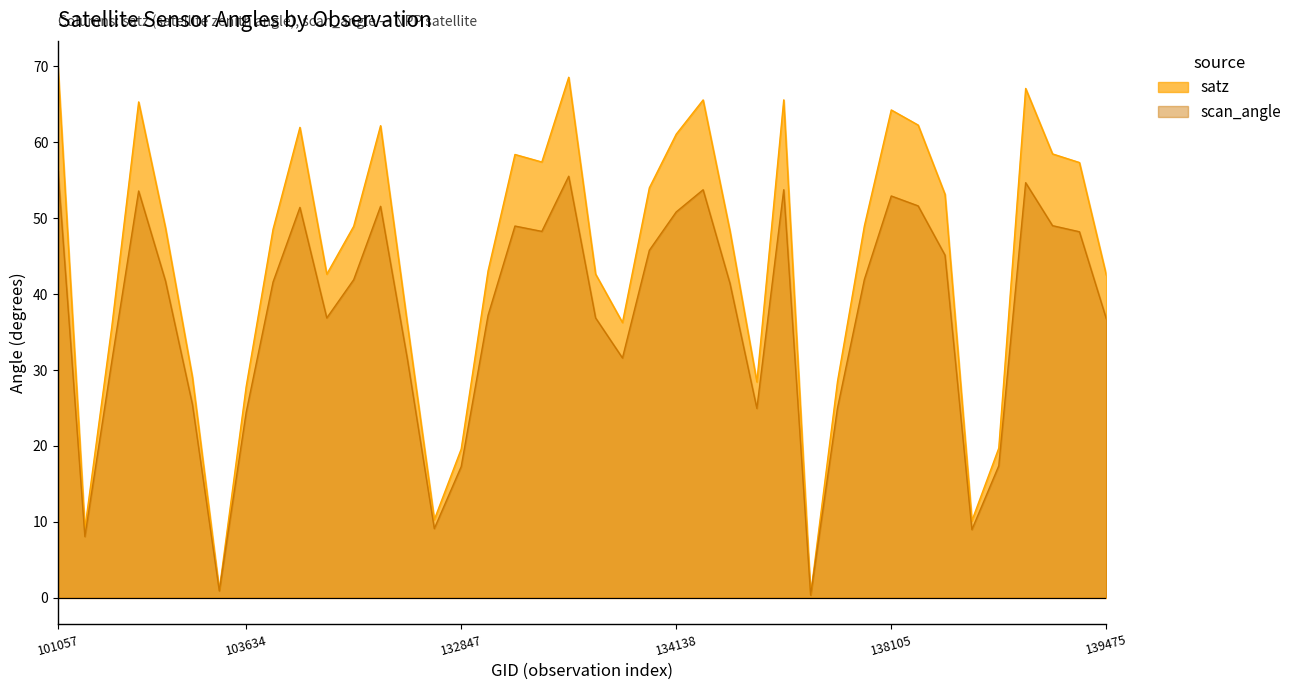

Rank the series by their average value, from highest to lowest.

satz, scan_angle